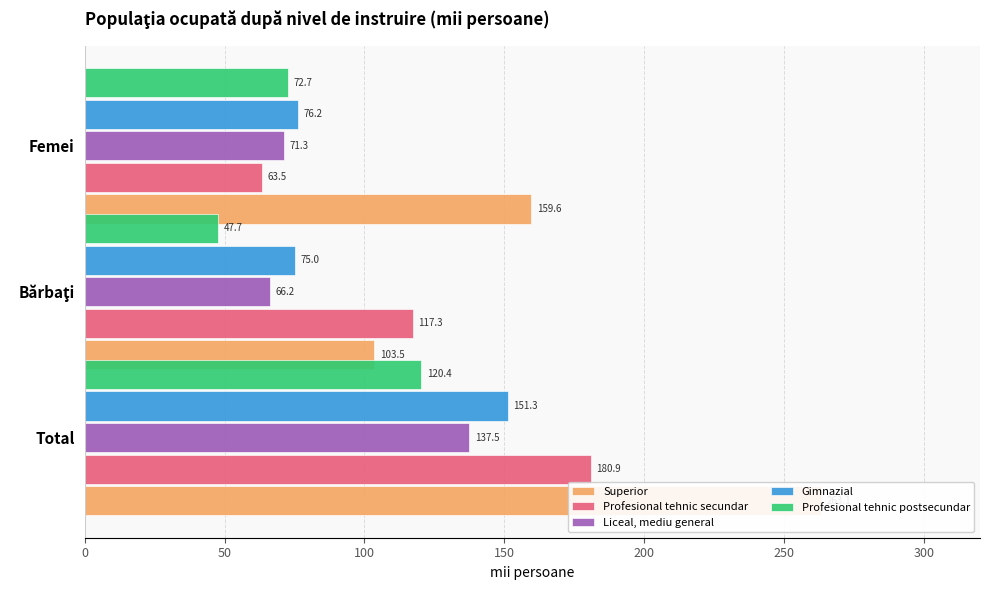

What is the greatest value displayed?

263.1